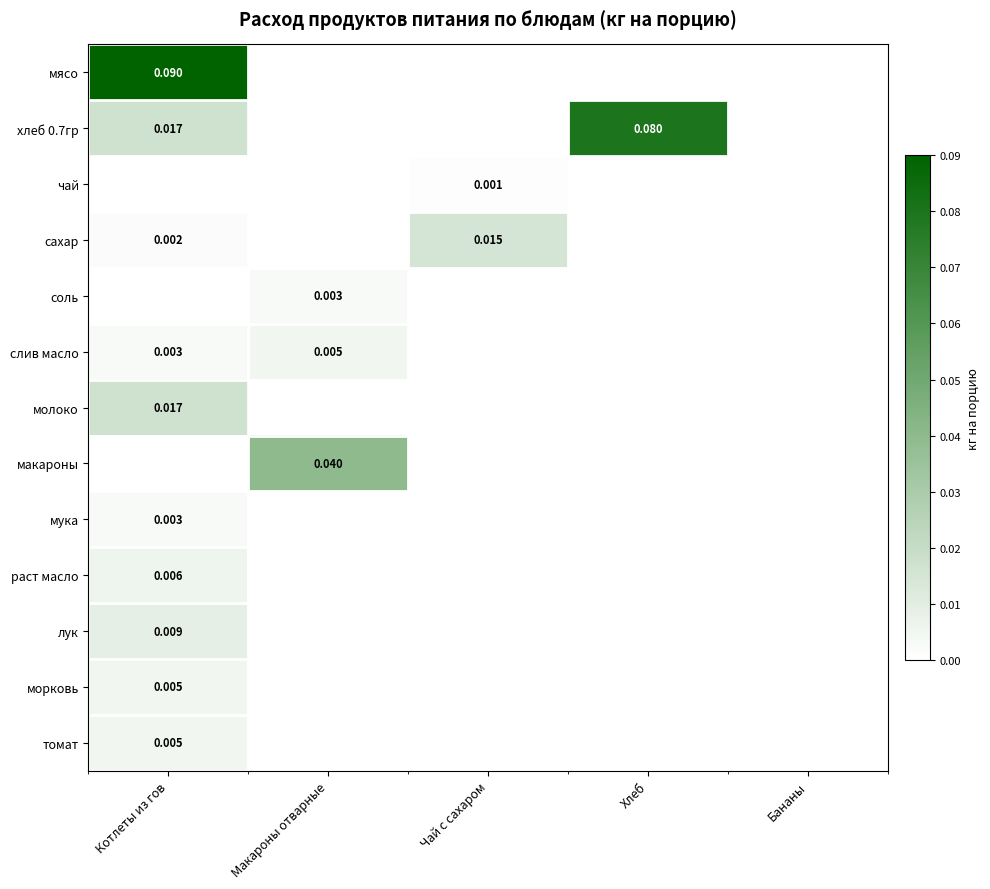

At which label does соль reach its minimum?

Котлеты из гов